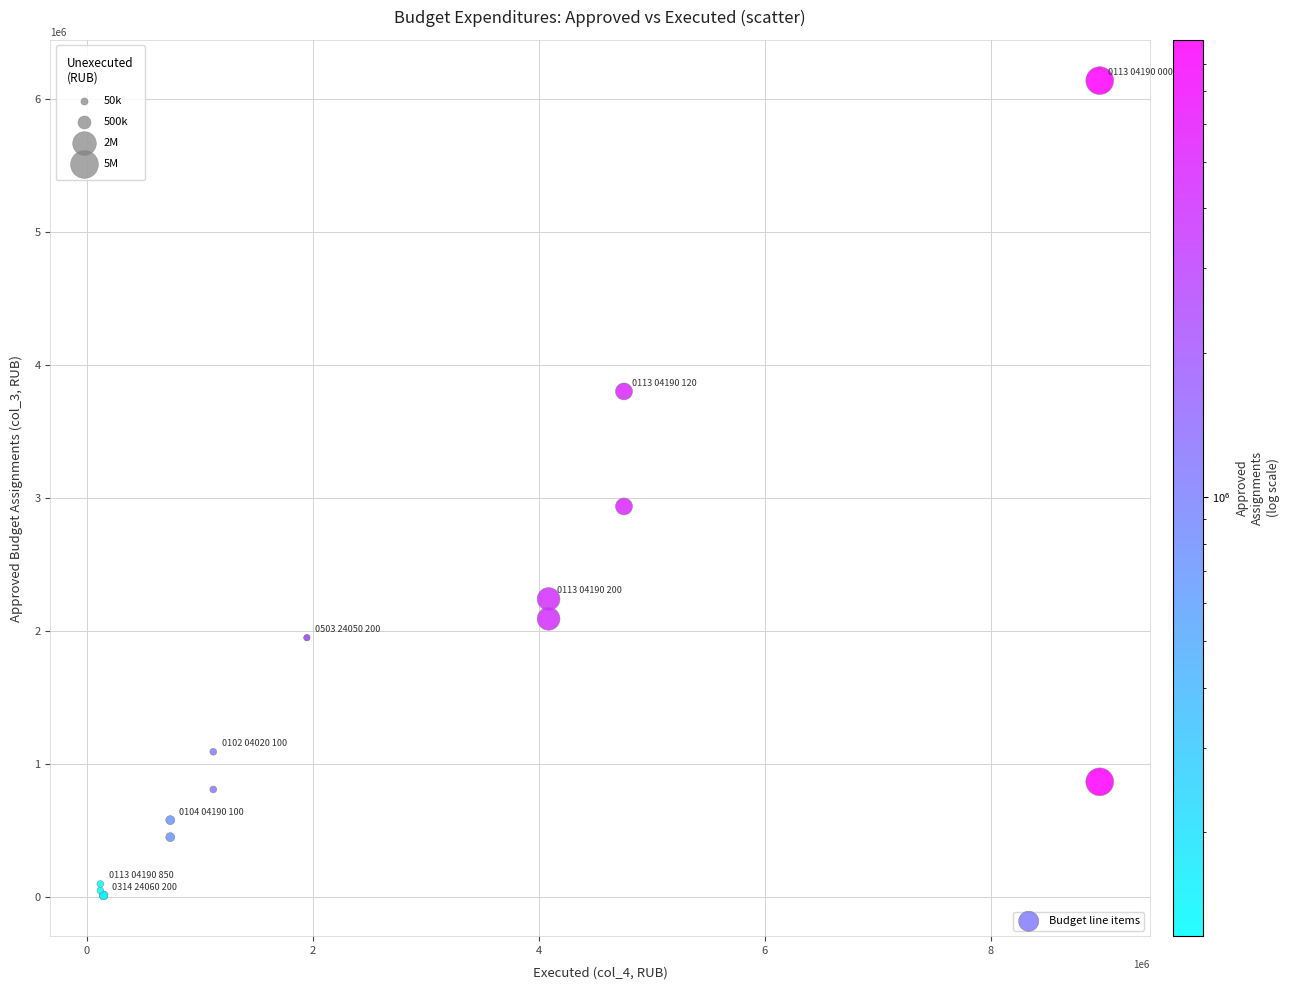

What Y value in the scatter plot is closest to 3075312?

2936750.8